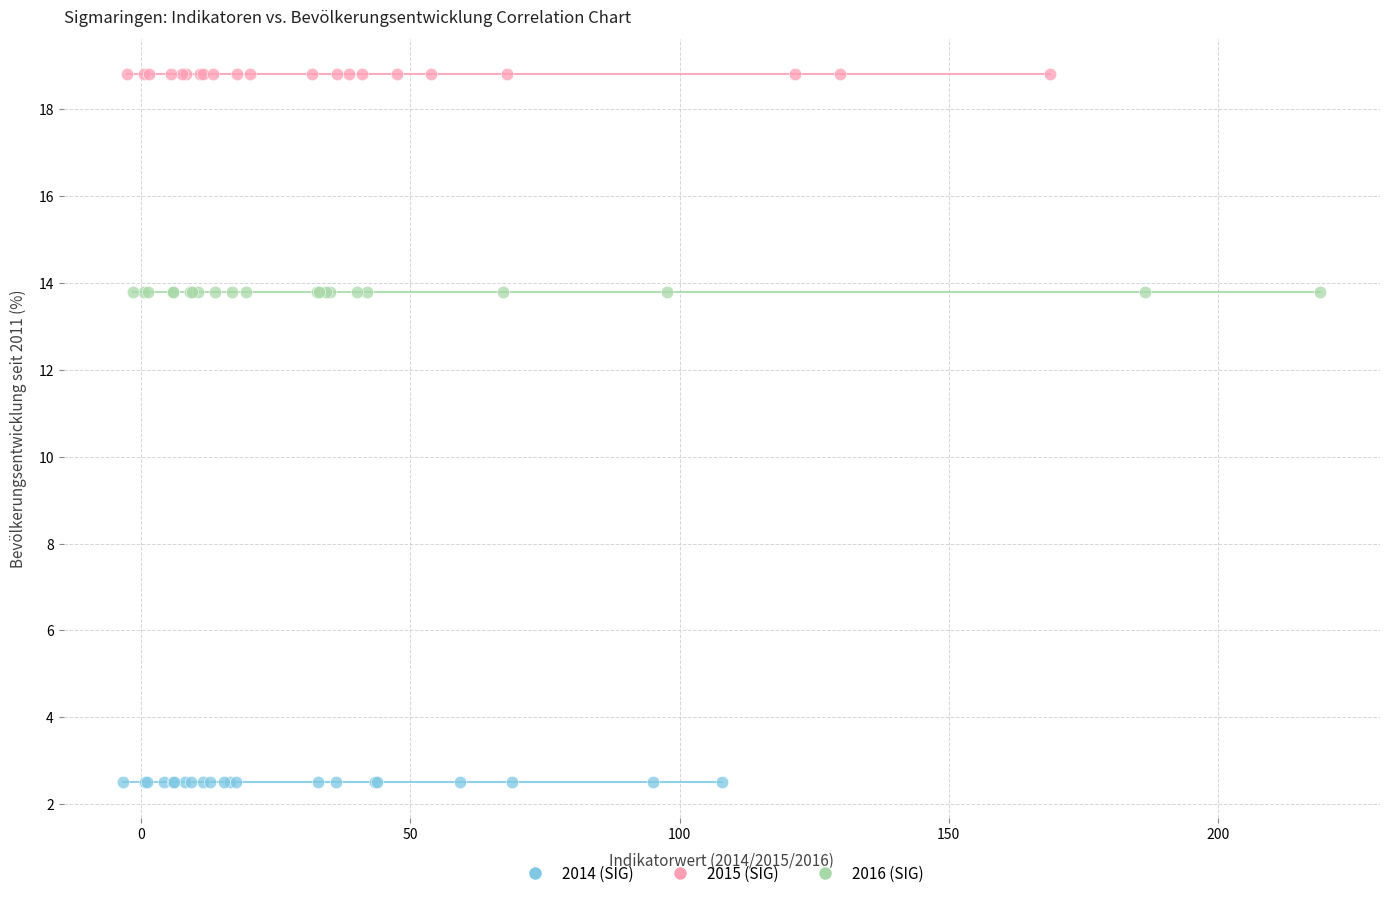

What are all the series names shown in the legend?

2014 (SIG), 2015 (SIG), 2016 (SIG)